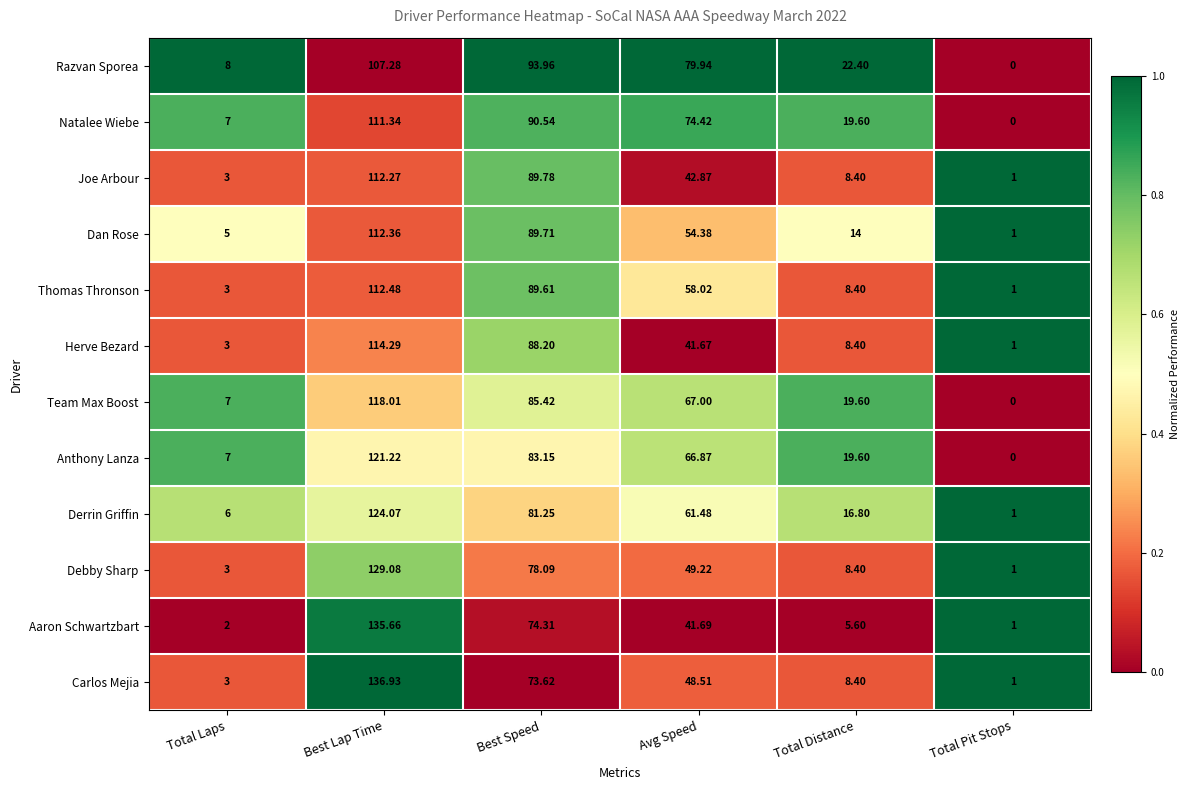

Which series has the largest total across all categories?

Razvan Sporea